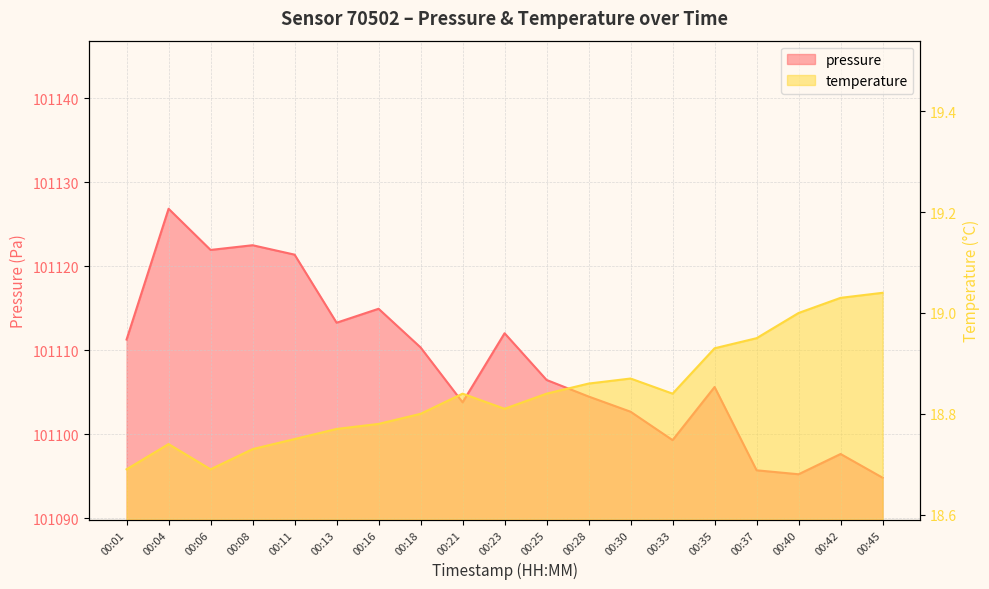

What is the difference between the second highest and minimum values in the temperature series?

0.3